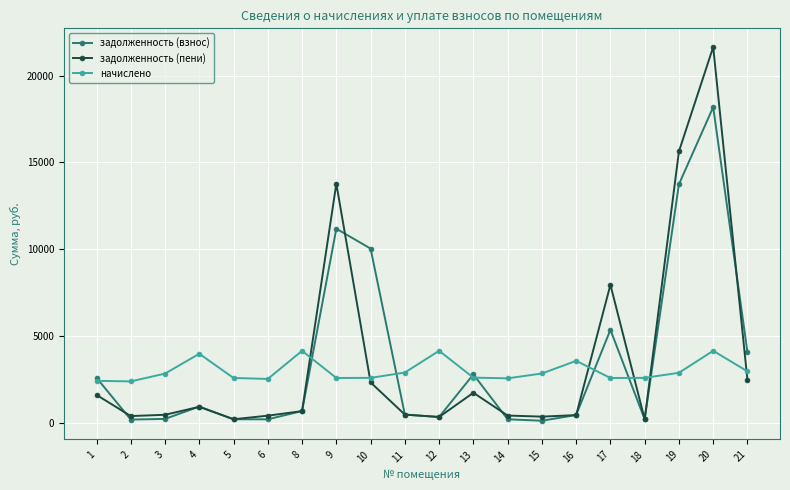

True or false: начислено has a value of 2973.4 at 21.

True